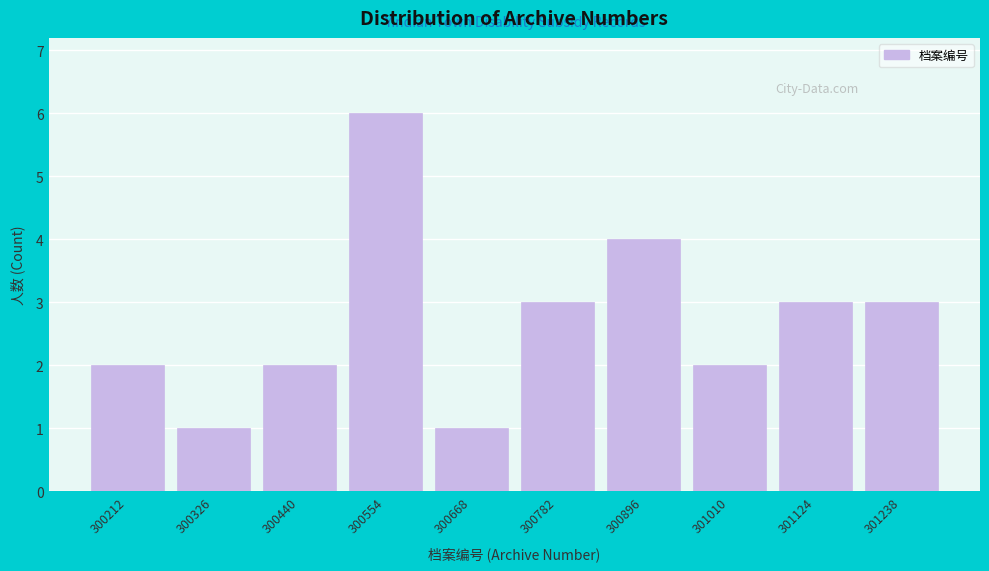

Reading left to right, extract all data points from this chart.

2	1	2	6	1	3	4	2	3	3